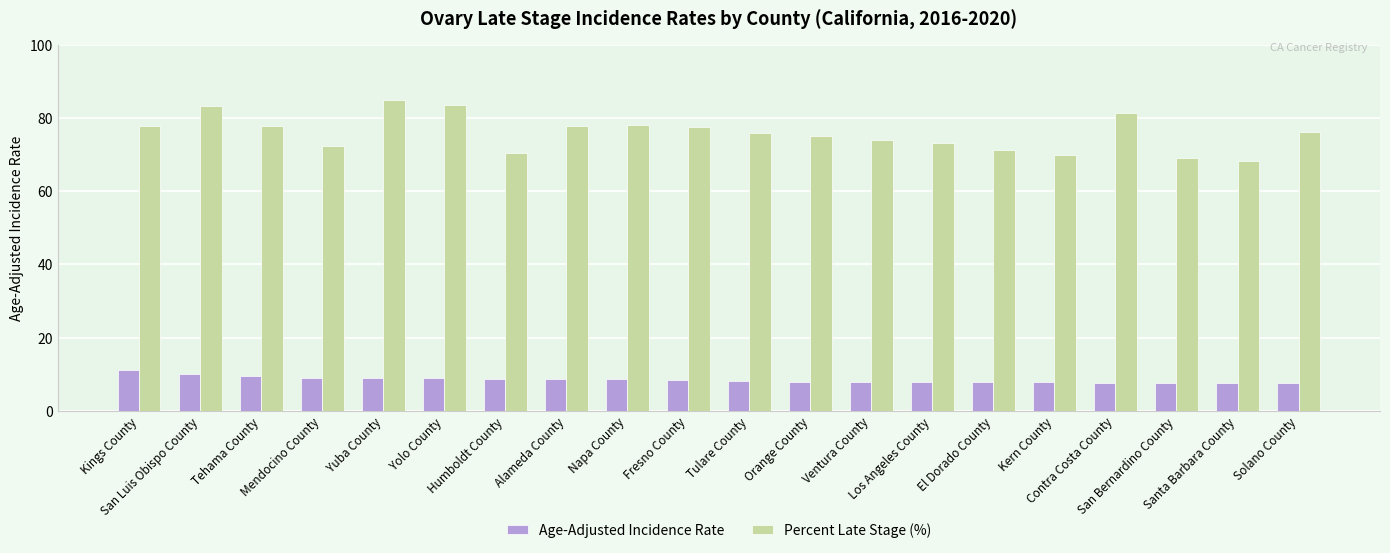

Read the Age-Adjusted Incidence Rate value at Los Angeles County.

7.9